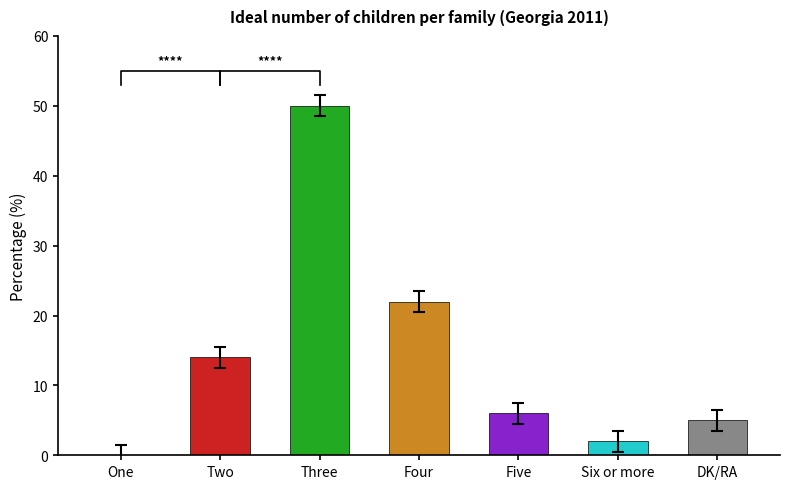

At which label is the value closest to 25?

Four